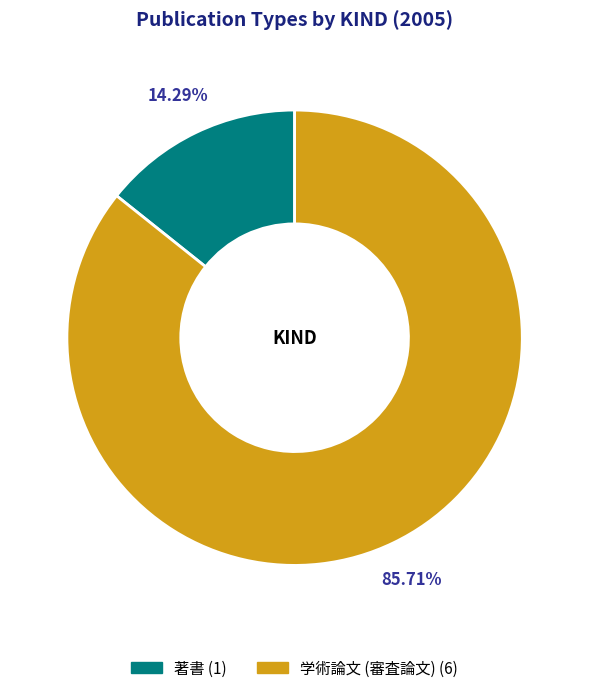

How many segments does this pie chart have?

2